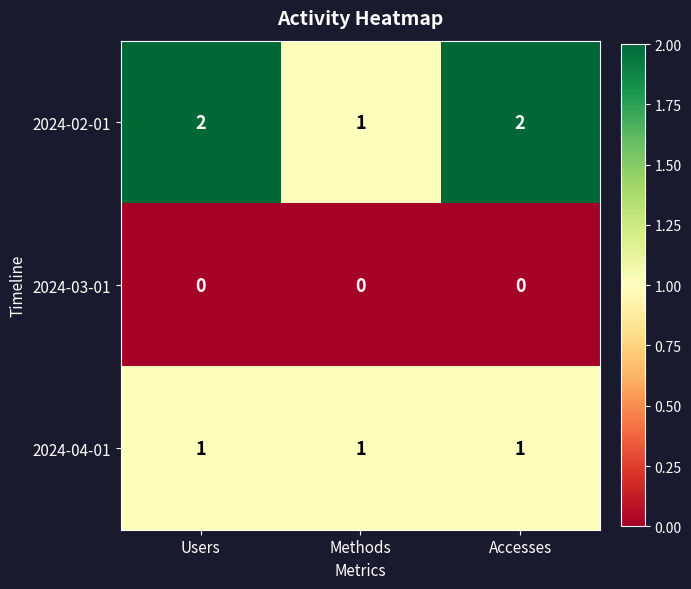

At which label is 2024-02-01 closest to 1?

Methods